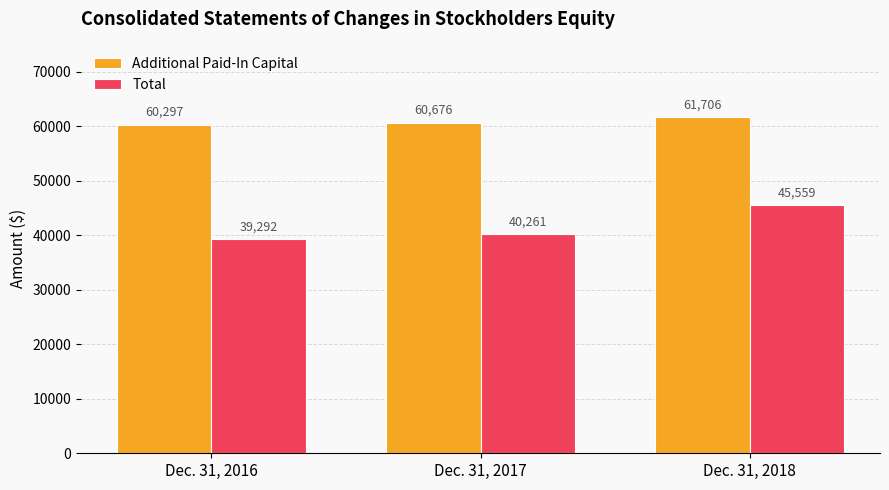

What is the highest value of the Additional Paid-In Capital series?

61706